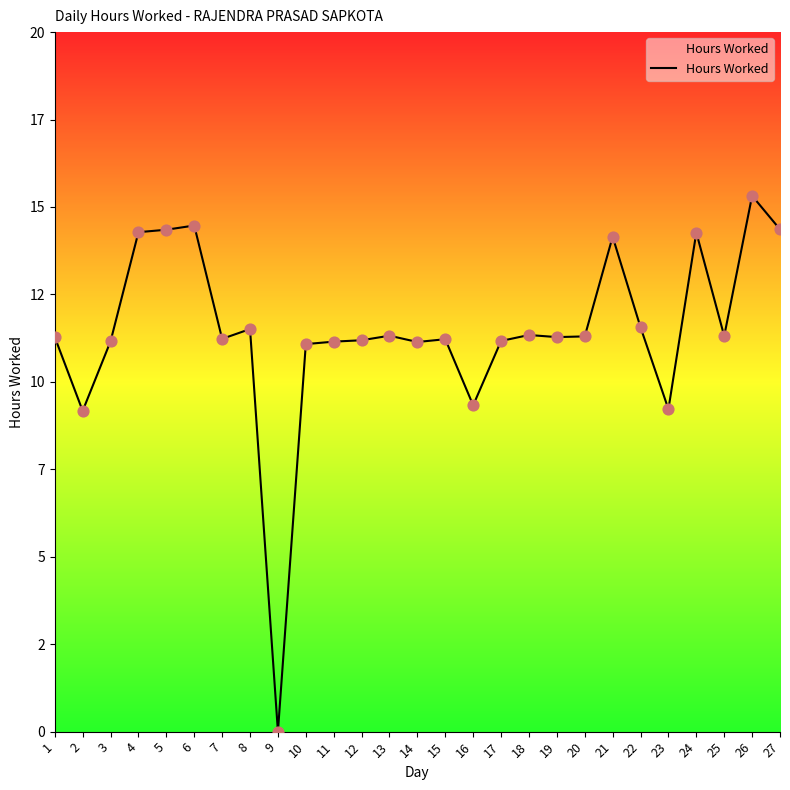

Approximately how many times larger is the value at 4 compared to 2?

1.6